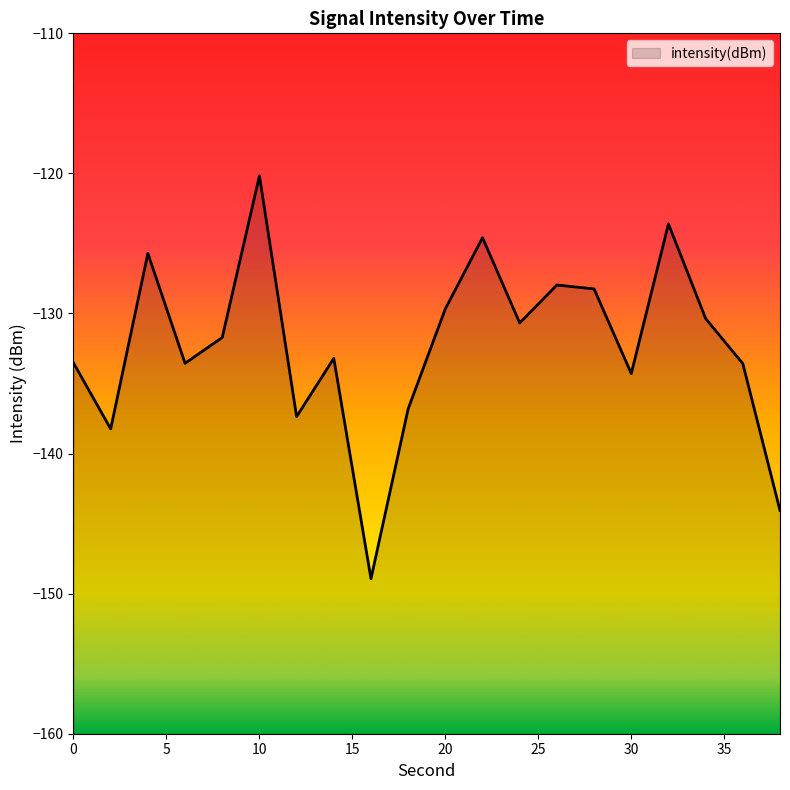

Is it true that the value at 36 is -133.6?

True